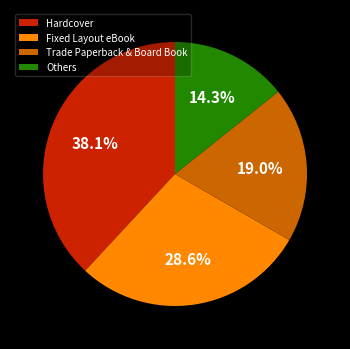

To the nearest percent, what is the average slice percentage?

25%